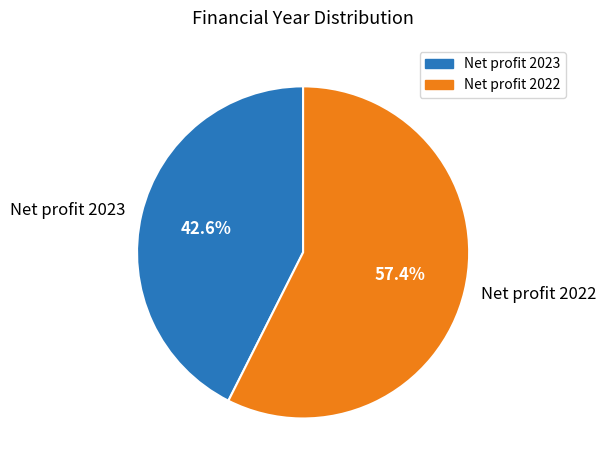

To the nearest percent, what portion does Net profit 2023 represent?

43%